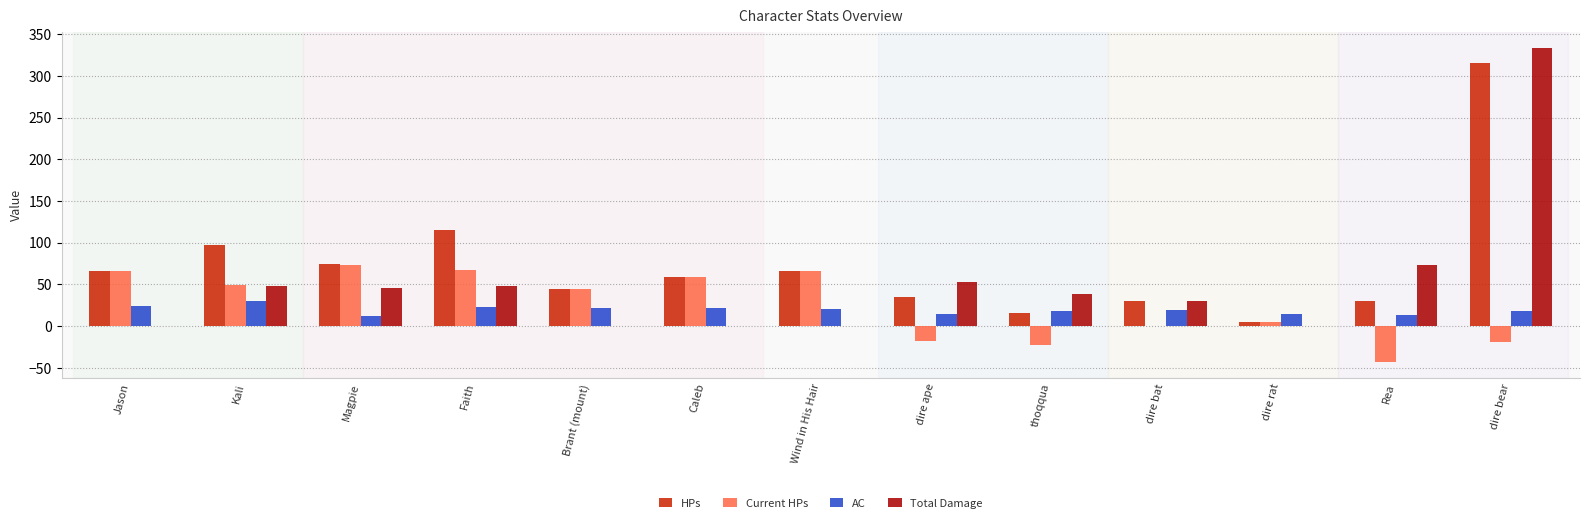

Which category has the highest value in the Current HPs series?

Magpie